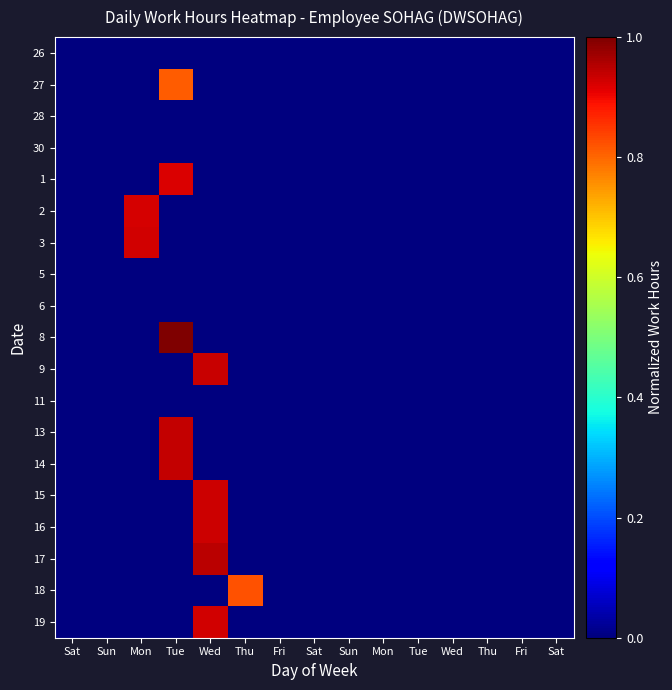

Which category has the highest value across all series?

Tue